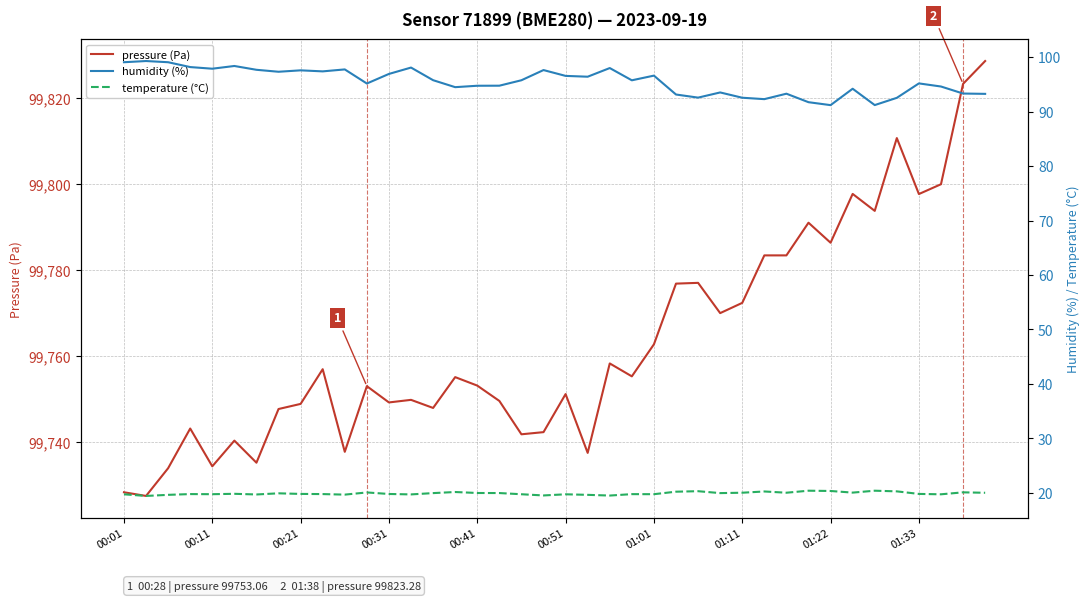

At how many categories does at least one series exceed 47746?

40